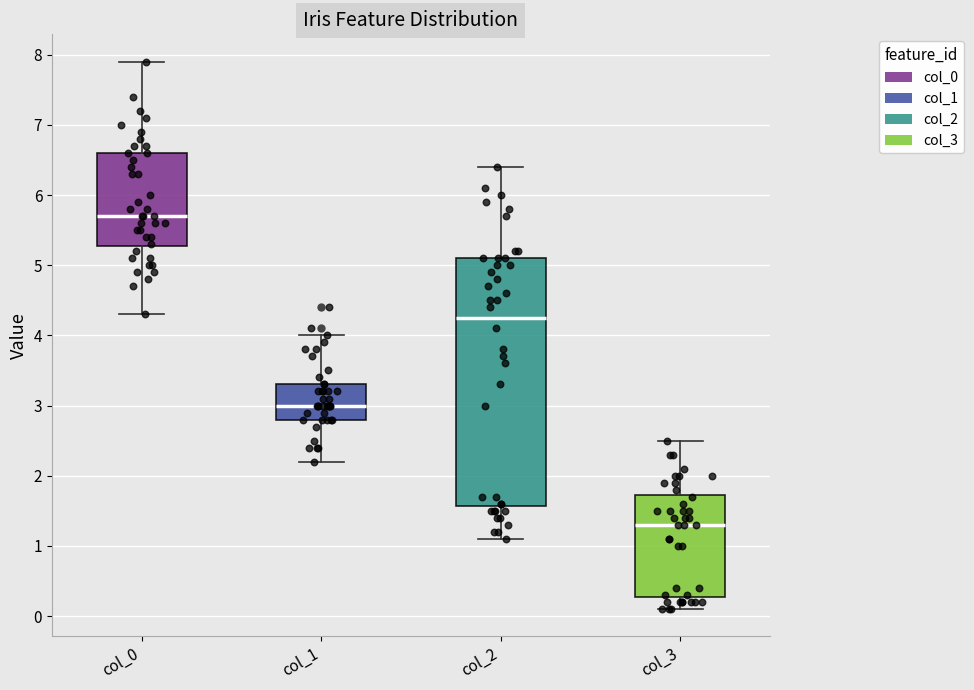

Reading left to right, transcribe this box plot: for each box, give where its median line is, the range the box spans, and where its two whiskers end, as read against the y-axis. The values are not printed on the chart, so give them approximately, as read against the axis.

col_0: median 5.7, box 5.3 to 6.6, whiskers 4.3 to 7.9
col_1: median 3.0, box 2.8 to 3.3, whiskers 2.2 to 4.0
col_2: median 4.3, box 1.6 to 5.1, whiskers 1.1 to 6.4
col_3: median 1.3, box 0.3 to 1.7, whiskers 0.1 to 2.5